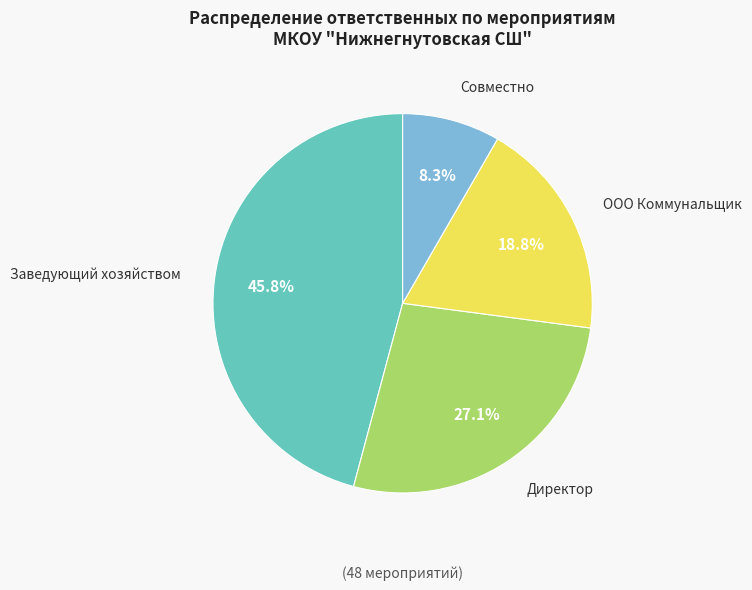

What portion of the pie excludes ООО Коммунальщик?

81.2%